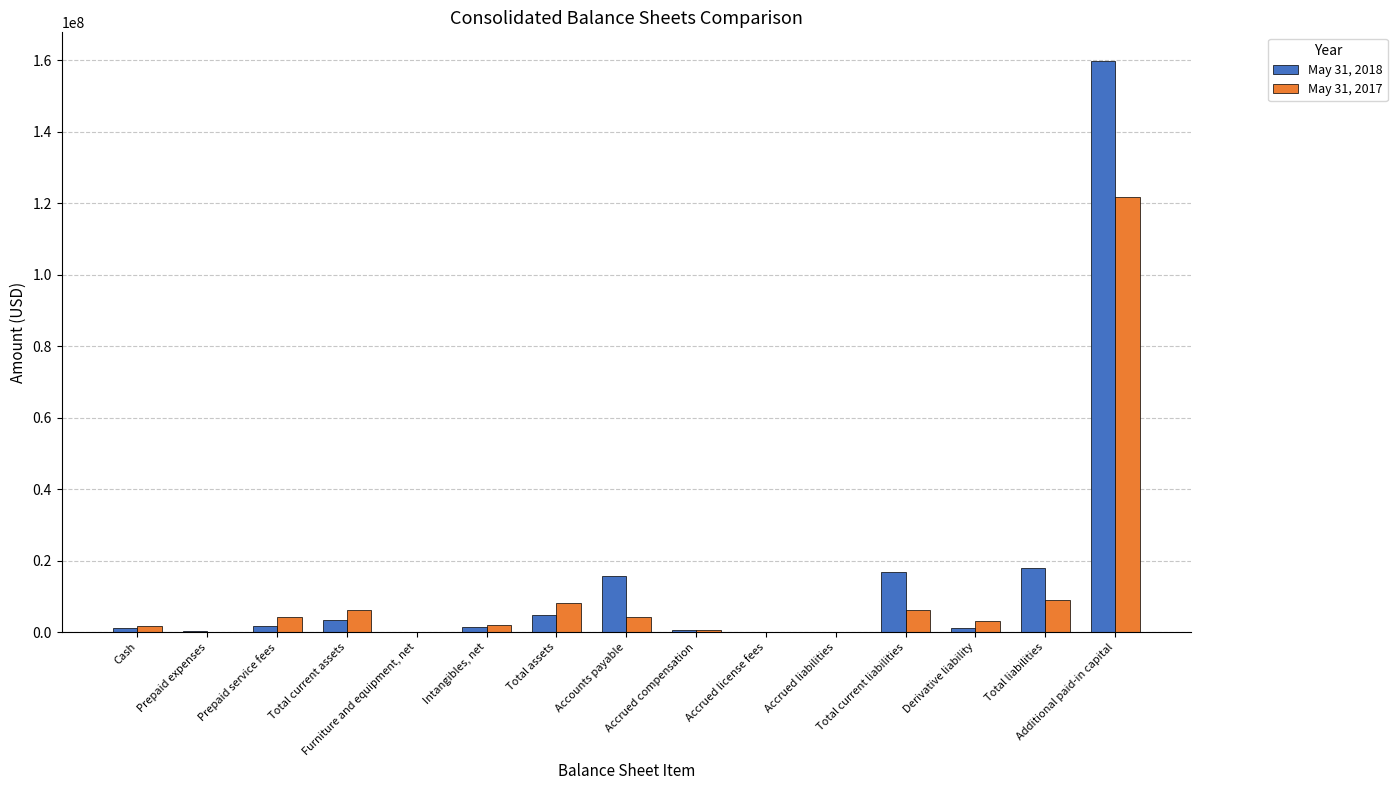

What is the difference between the May 31, 2018 values at Total current liabilities and Furniture and equipment, net?

16722009